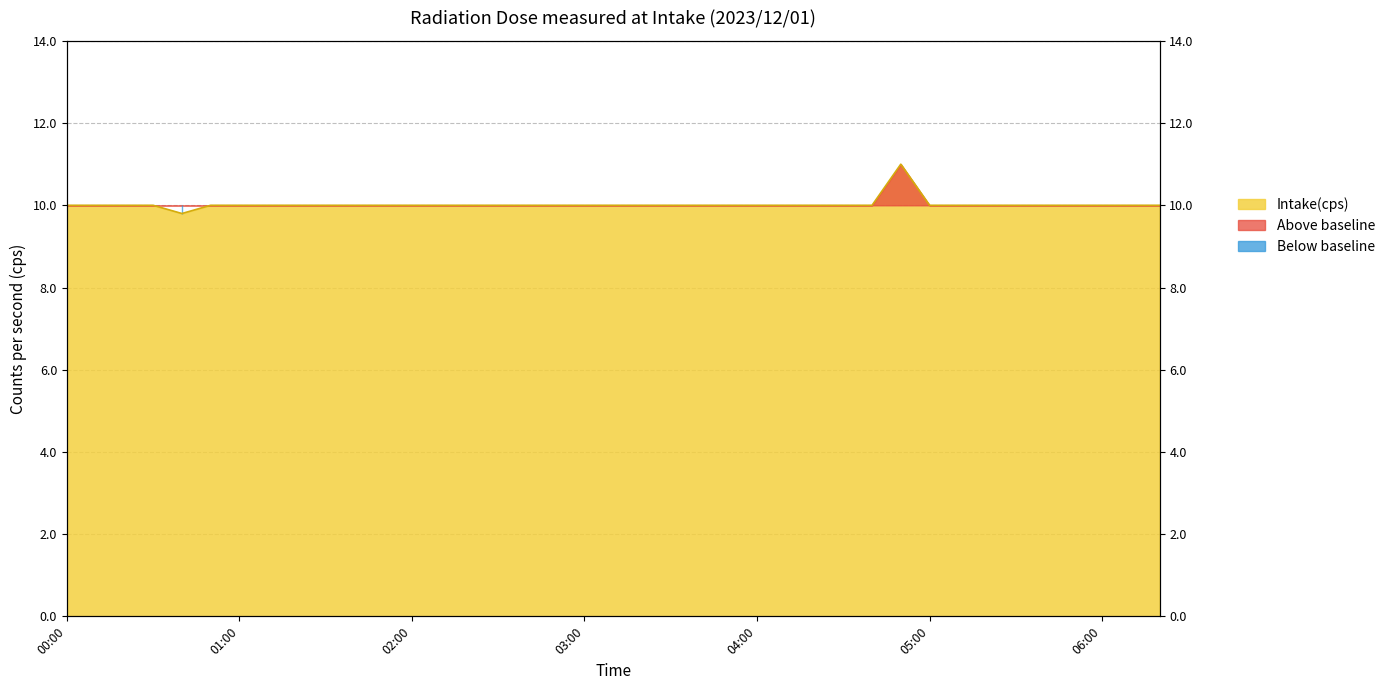

Reading left to right, extract all data points from this chart.

10.0	10.0	10.0	10.0	9.8	10.0	10.0	10.0	10.0	10.0	10.0	10.0	10.0	10.0	10.0	10.0	10.0	10.0	10.0	10.0	10.0	10.0	10.0	10.0	10.0	10.0	10.0	10.0	10.0	11.0	10.0	10.0	10.0	10.0	10.0	10.0	10.0	10.0	10.0